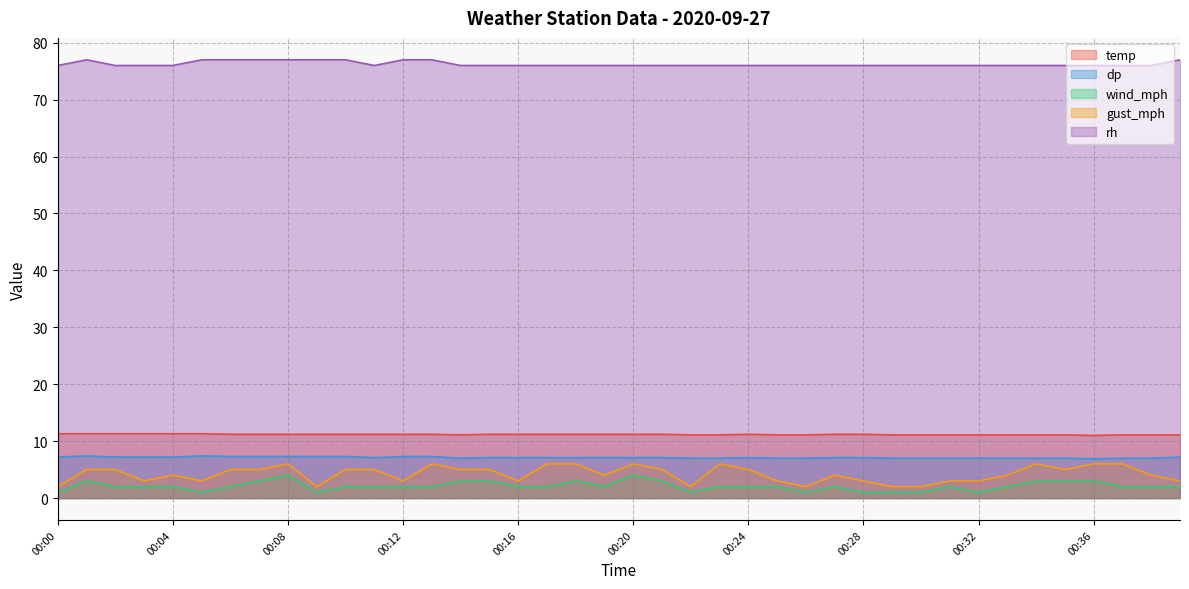

Reading left to right, extract all data points from this chart.

temp: 11.3	11.3	11.3	11.3	11.3	11.3	11.2	11.2	11.2	11.2	11.2	11.2	11.2	11.2	11.1	11.2	11.2	11.2	11.2	11.2	11.2	11.2	11.1	11.1	11.2	11.1	11.1	11.2	11.2	11.1	11.1	11.1	11.1	11.1	11.1	11.1	11.0	11.1	11.1	11.1
dp: 7.2	7.4	7.2	7.2	7.2	7.4	7.3	7.3	7.3	7.3	7.3	7.1	7.3	7.3	7.0	7.1	7.1	7.1	7.1	7.1	7.1	7.1	7.0	7.0	7.1	7.0	7.0	7.1	7.1	7.0	7.0	7.0	7.0	7.0	7.0	7.0	6.9	7.0	7.0	7.2
wind_mph: 1.0	3.0	2.0	2.0	2.0	1.0	2.0	3.0	4.0	1.0	2.0	2.0	2.0	2.0	3.0	3.0	2.0	2.0	3.0	2.0	4.0	3.0	1.0	2.0	2.0	2.0	1.0	2.0	1.0	1.0	1.0	2.0	1.0	2.0	3.0	3.0	3.0	2.0	2.0	2.0
gust_mph: 2.0	5.0	5.0	3.0	4.0	3.0	5.0	5.0	6.0	2.0	5.0	5.0	3.0	6.0	5.0	5.0	3.0	6.0	6.0	4.0	6.0	5.0	2.0	6.0	5.0	3.0	2.0	4.0	3.0	2.0	2.0	3.0	3.0	4.0	6.0	5.0	6.0	6.0	4.0	3.0
rh: 76.0	77.0	76.0	76.0	76.0	77.0	77.0	77.0	77.0	77.0	77.0	76.0	77.0	77.0	76.0	76.0	76.0	76.0	76.0	76.0	76.0	76.0	76.0	76.0	76.0	76.0	76.0	76.0	76.0	76.0	76.0	76.0	76.0	76.0	76.0	76.0	76.0	76.0	76.0	77.0